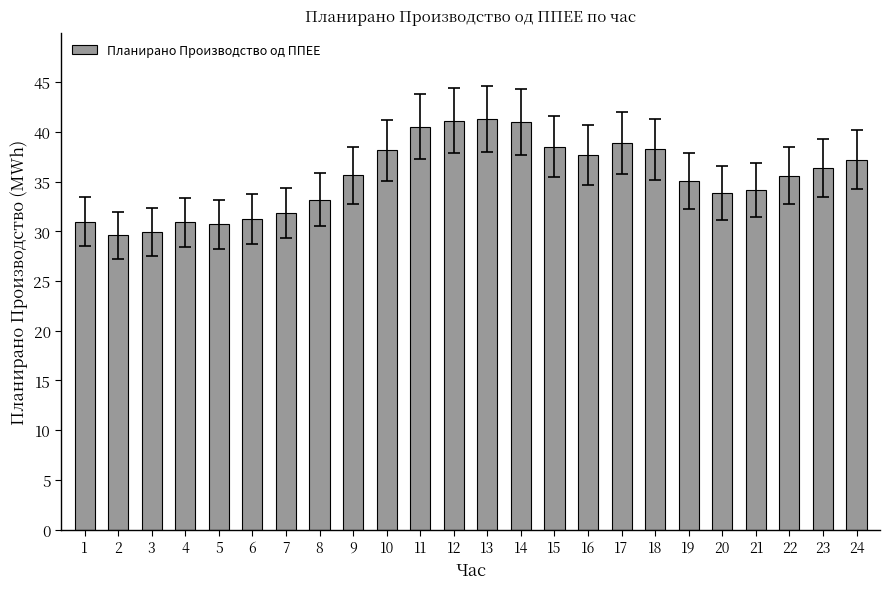

The chart shows a value of 41.0 at 14. True or false?

True